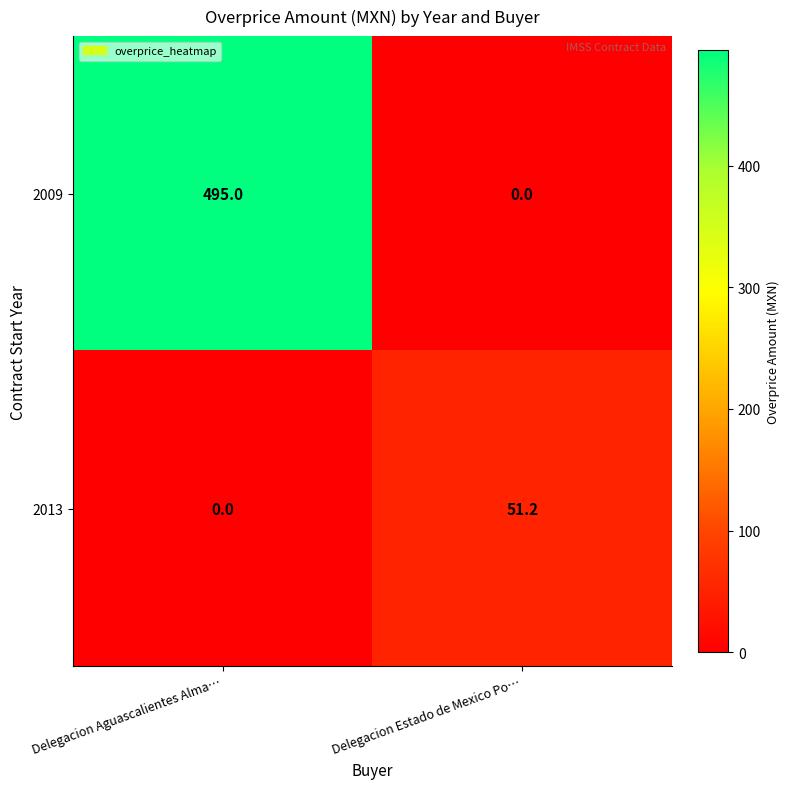

What is the sum of all 2009 values?

495.0